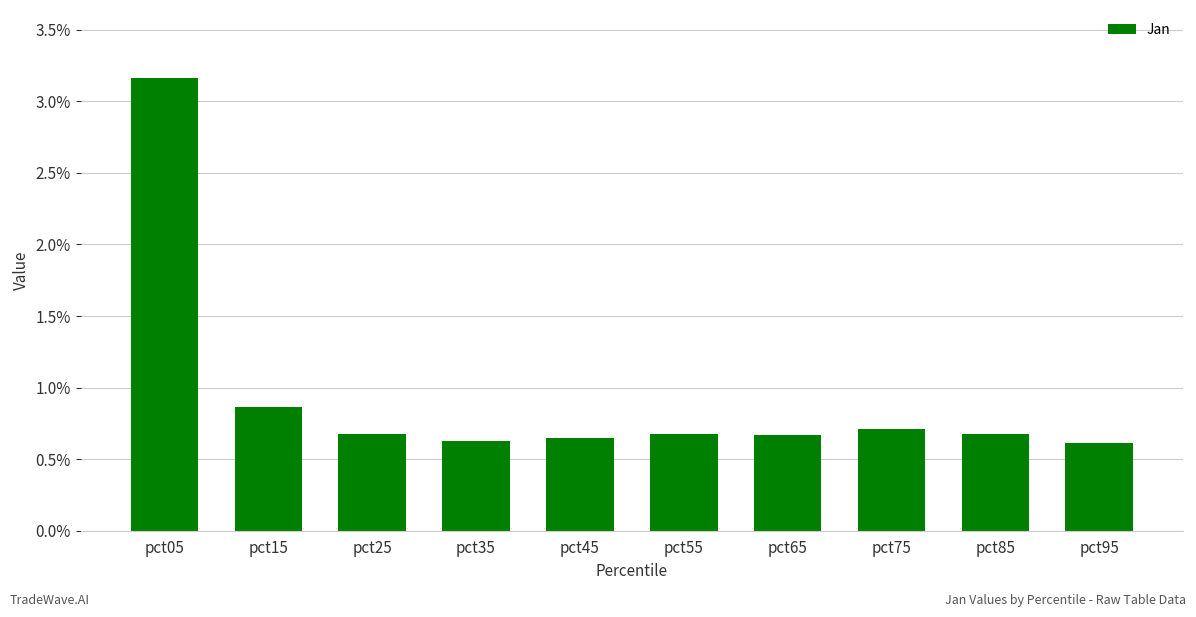

Read the value at pct15.

0.9